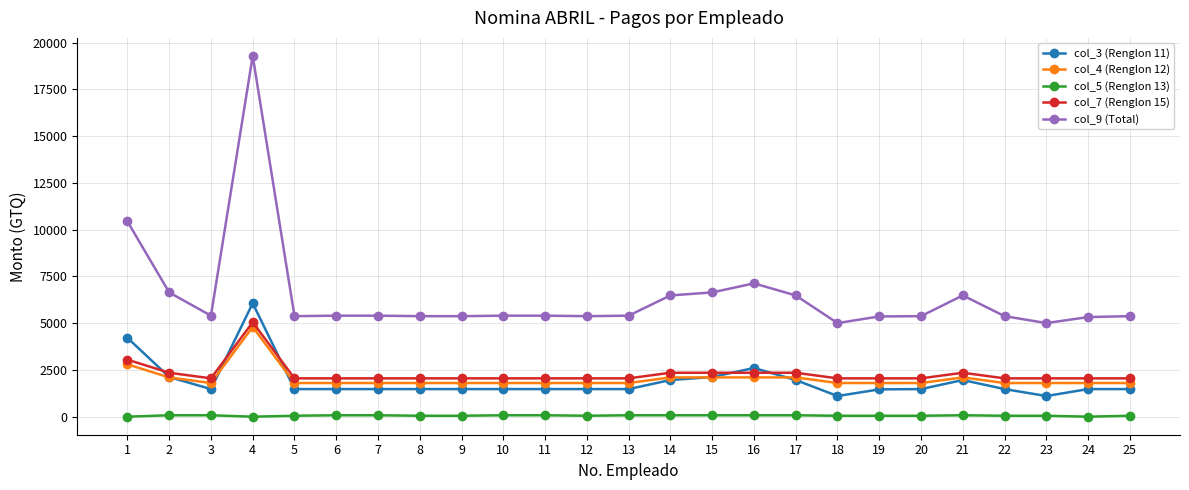

What is the maximum value shown in the chart?

19291